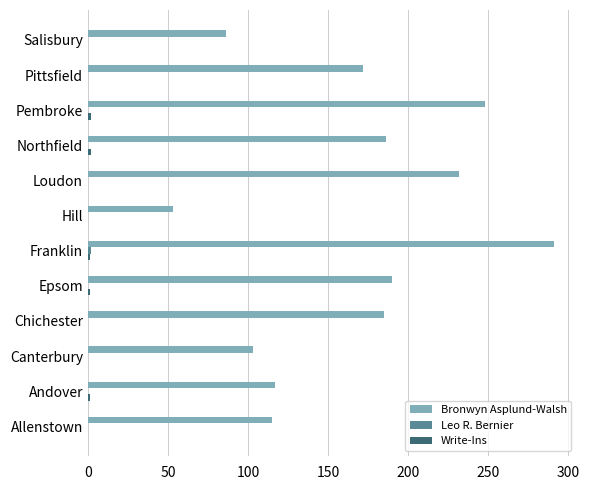

Count the number of categories in the chart.

12